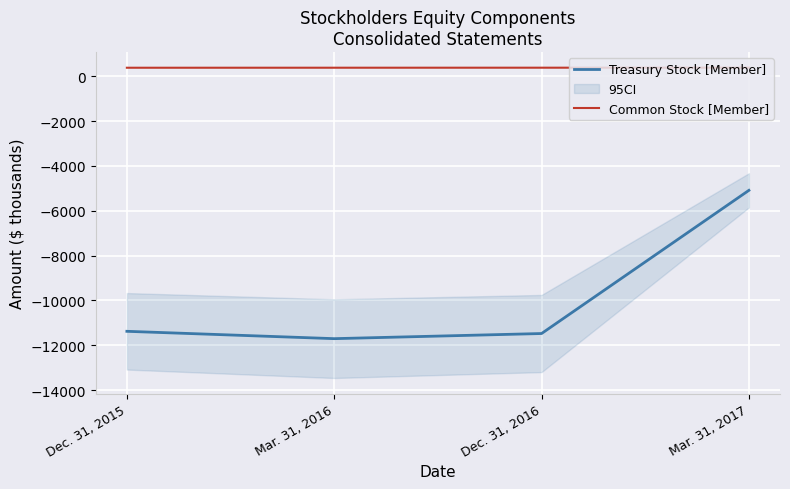

True or false: Treasury Stock [Member] and Common Stock [Member] cross at least once.

False